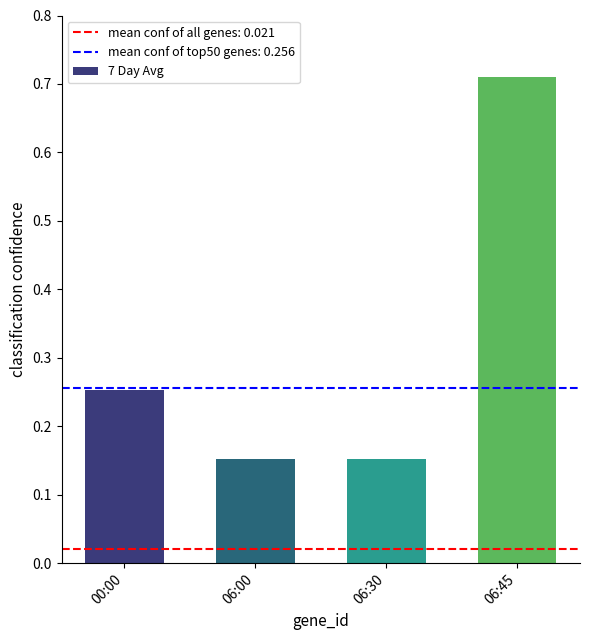

What is the difference between the maximum and minimum values?

0.6